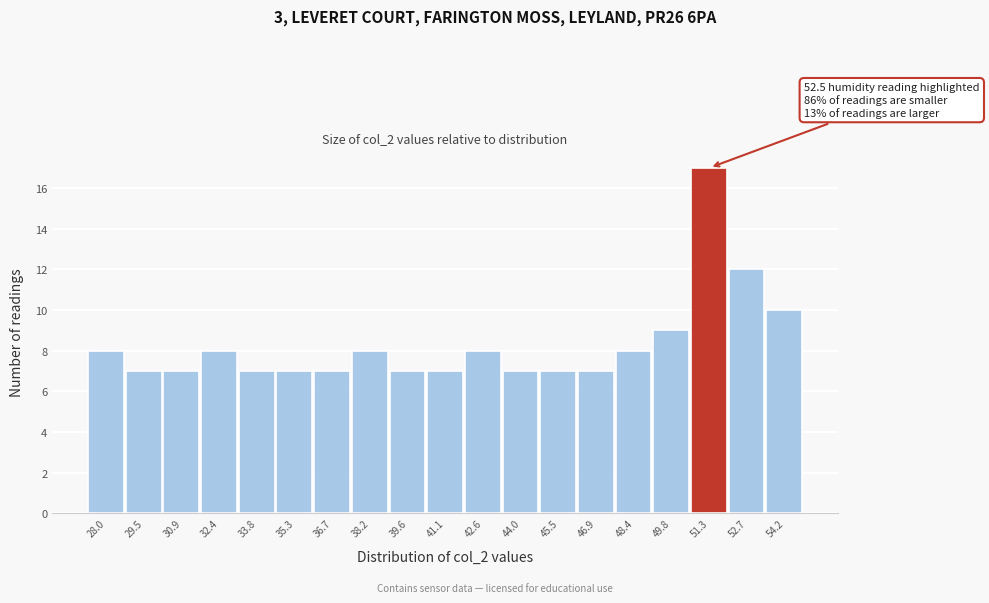

Reading left to right, list all the values displayed in this chart.

8	7	7	8	7	7	7	8	7	7	8	7	7	7	8	9	17	12	10